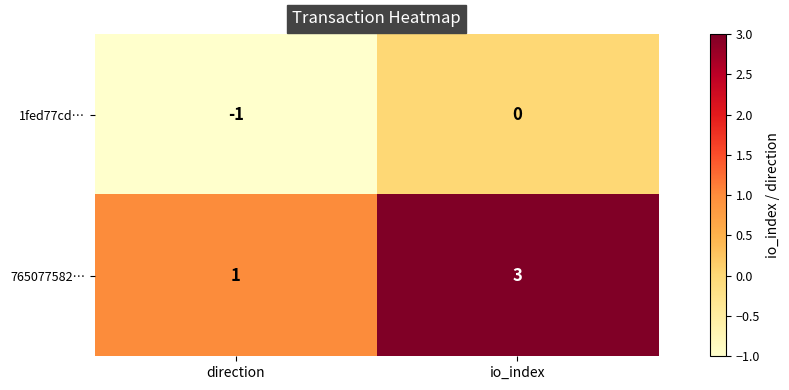

Rank the series by their average value, from highest to lowest.

765077582…, 1fed77cd…